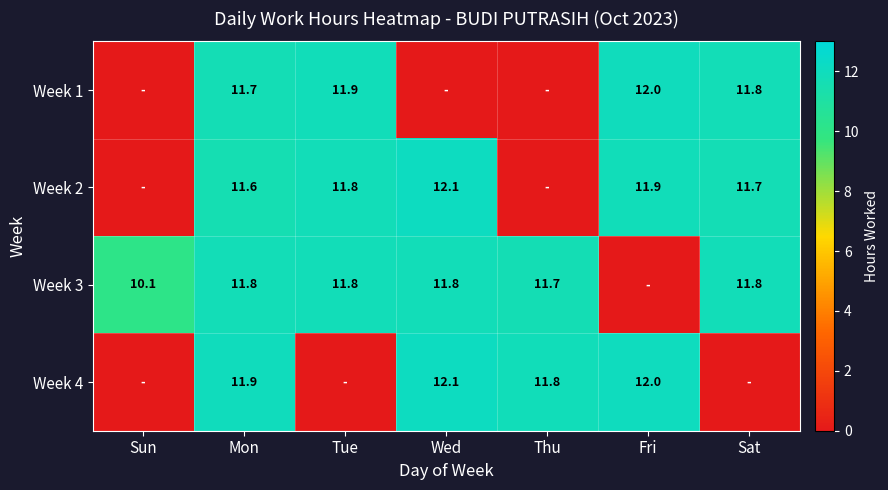

True or false: Week 3 has a value of 11.8 at Mon.

True